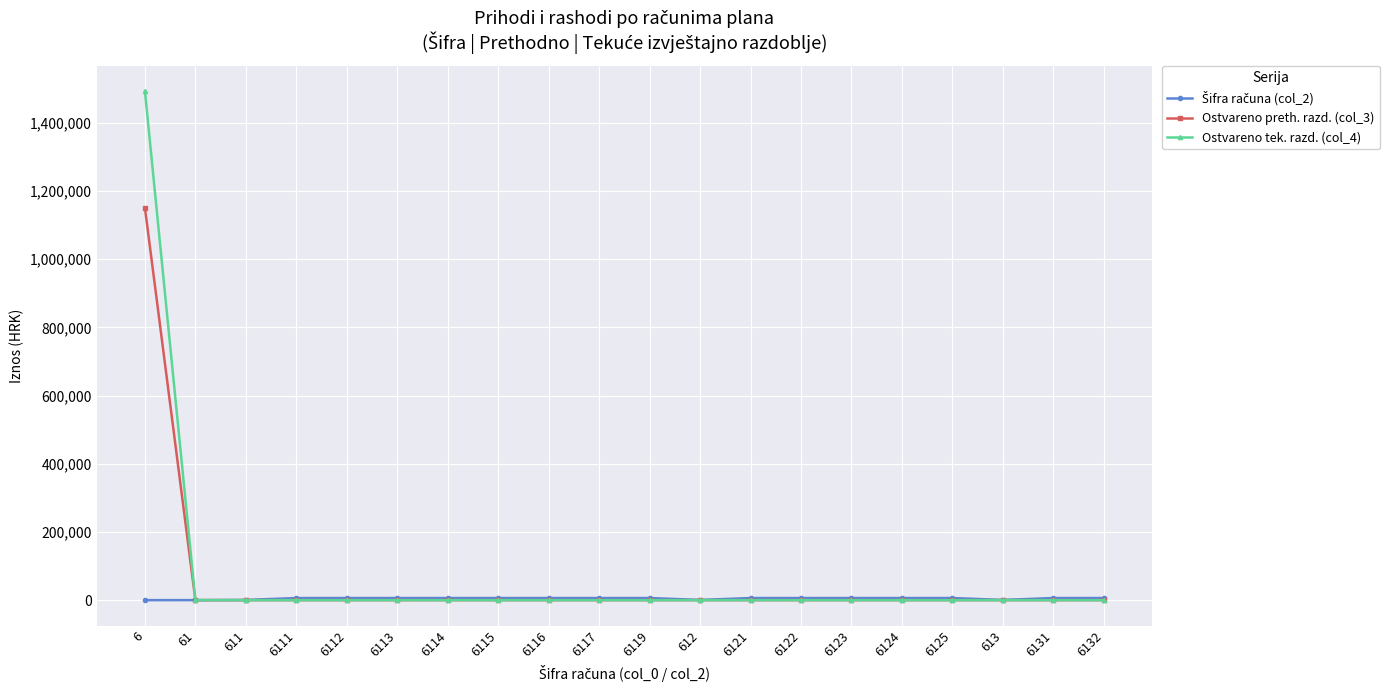

What is the maximum value for Ostvareno tek. razd. (col_4)?

1492964.8